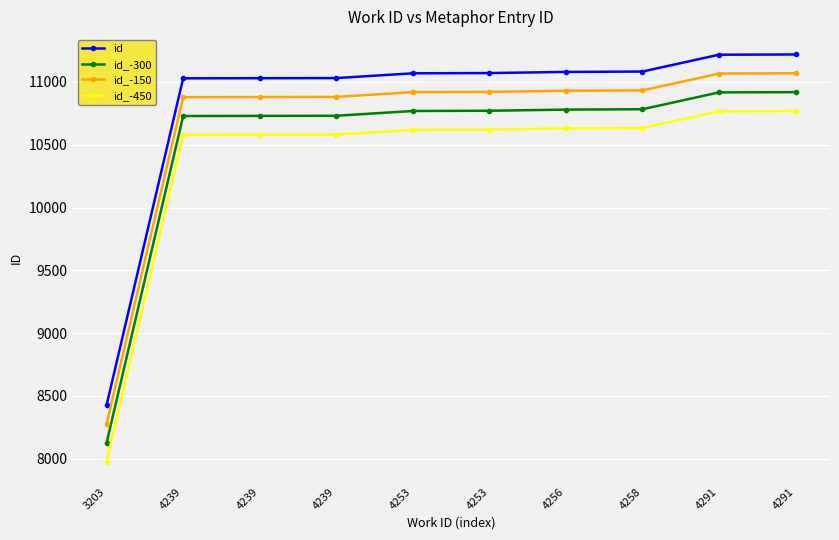

Does the chart have visible grid lines?

Yes